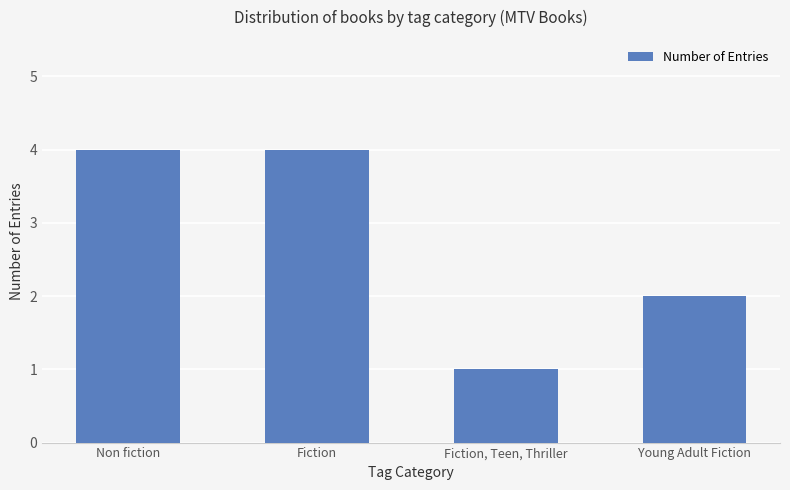

How many values are between 2 and 4?

3